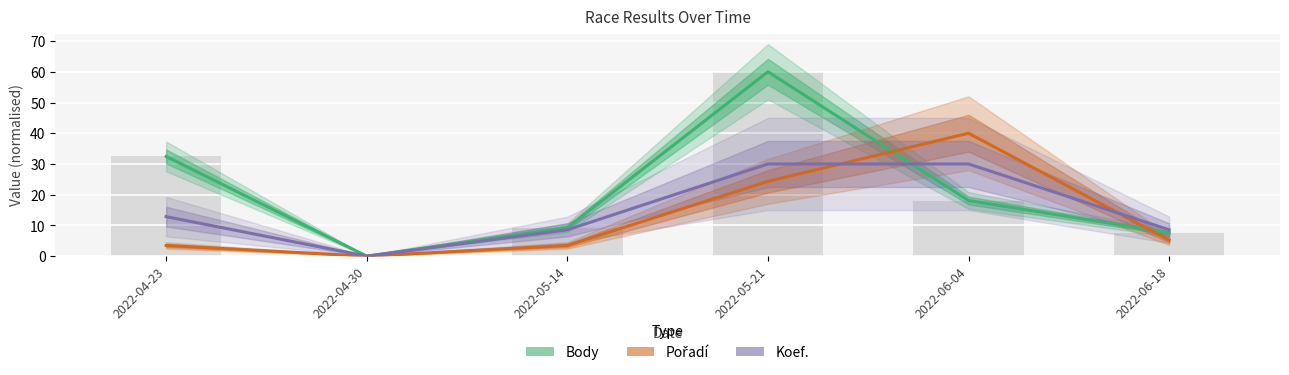

List the series in order of their peak value, lowest first.

Koef., Pořadí, Body